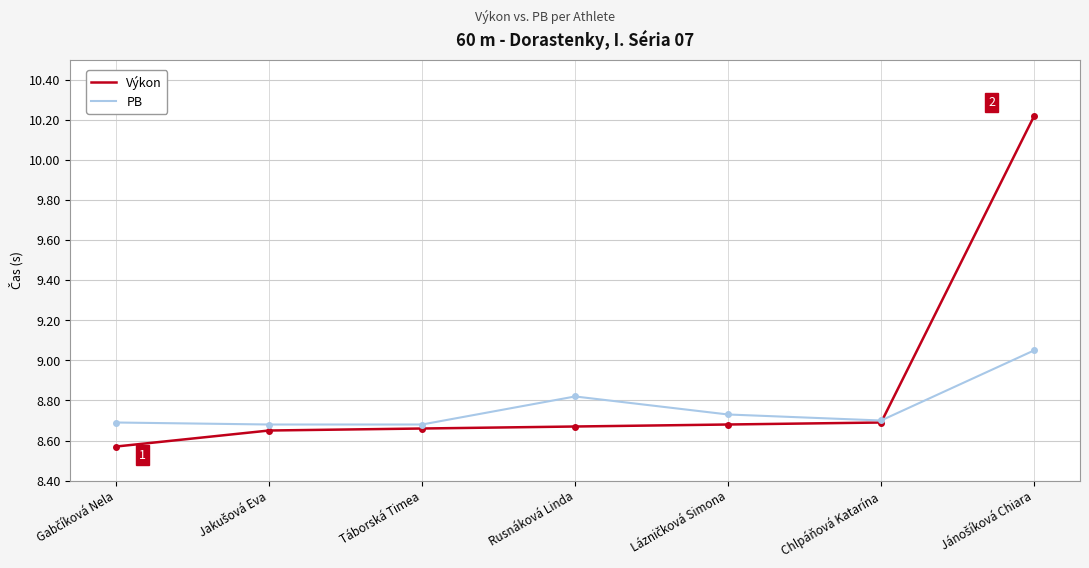

Rank the series by their average value, from lowest to highest.

PB, Výkon